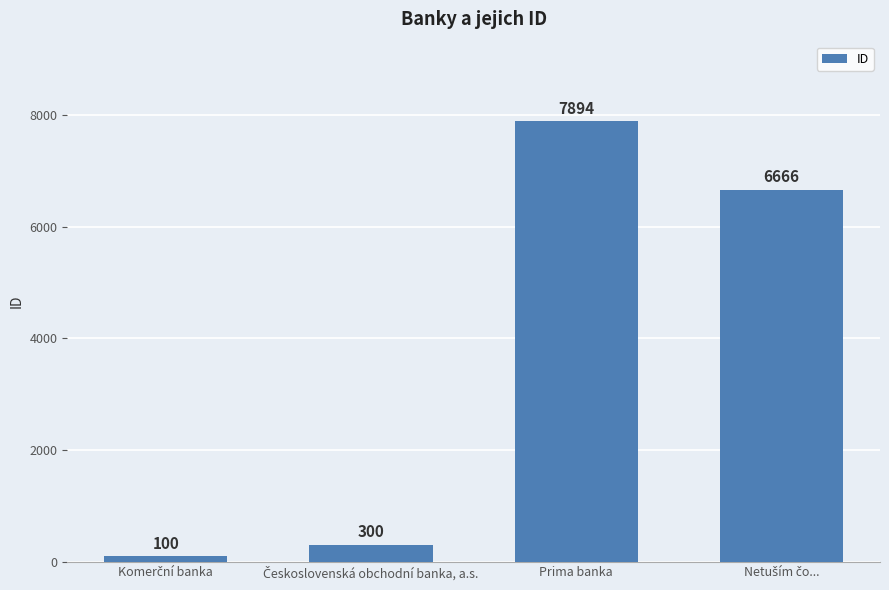

What is the average value?

3740